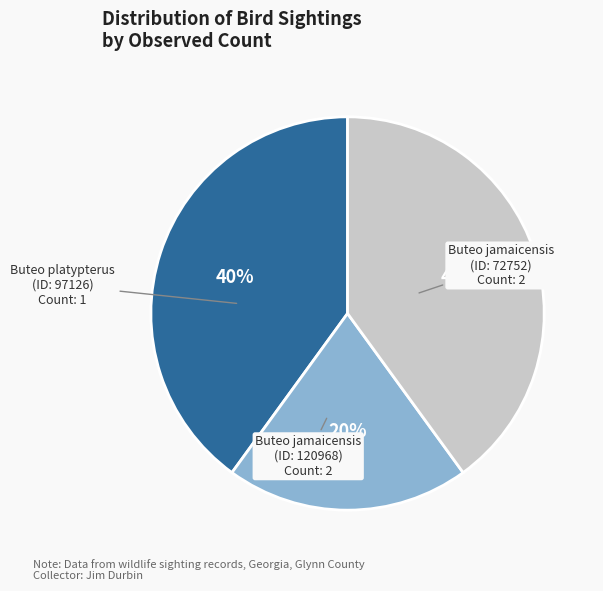

To the nearest percent, what is the average slice percentage?

33%